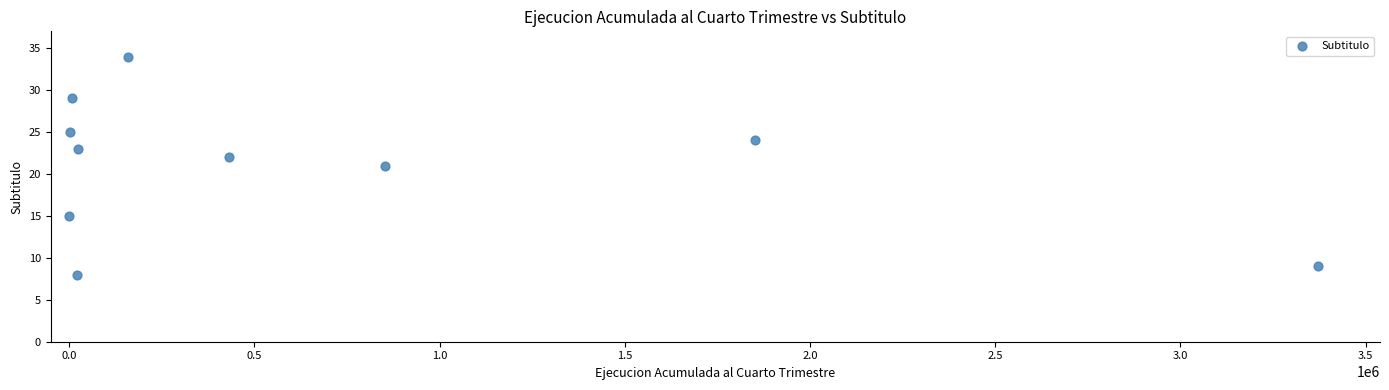

What is the average Y value?

21